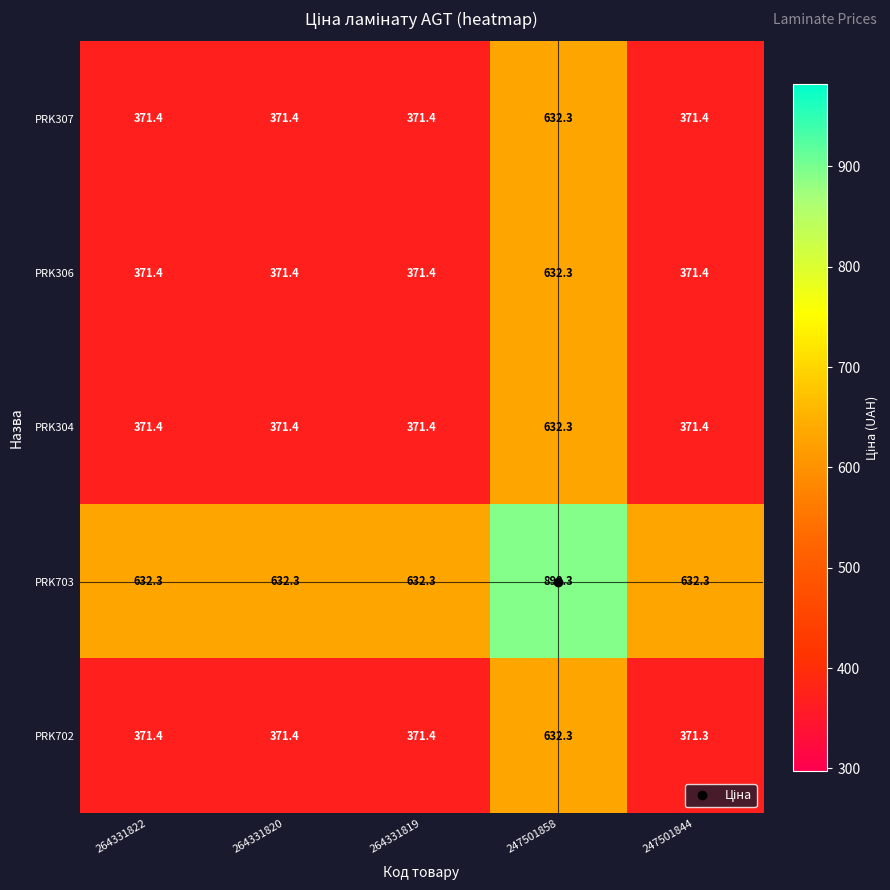

Which series changed the most between 264331820 and 247501858?

PRK703